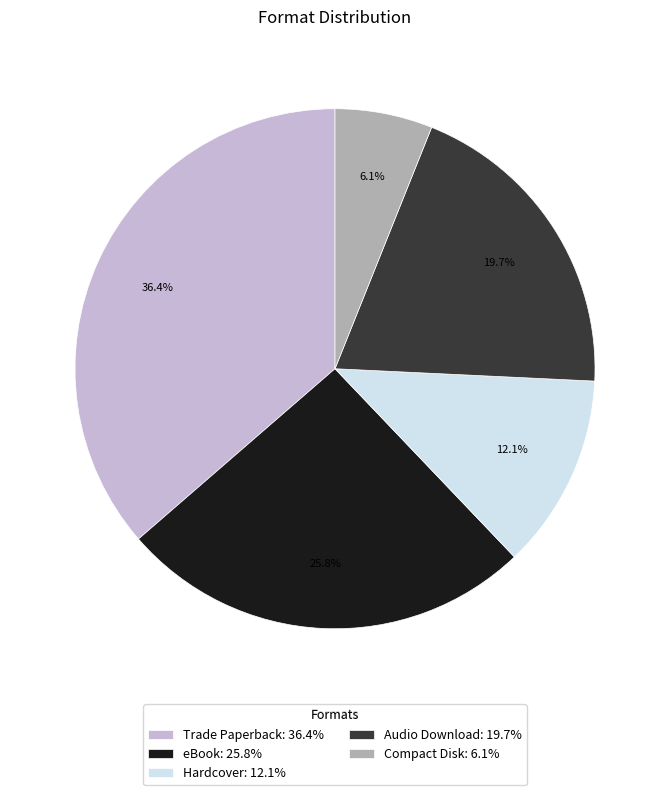

Does Hardcover represent more than half of the total?

No